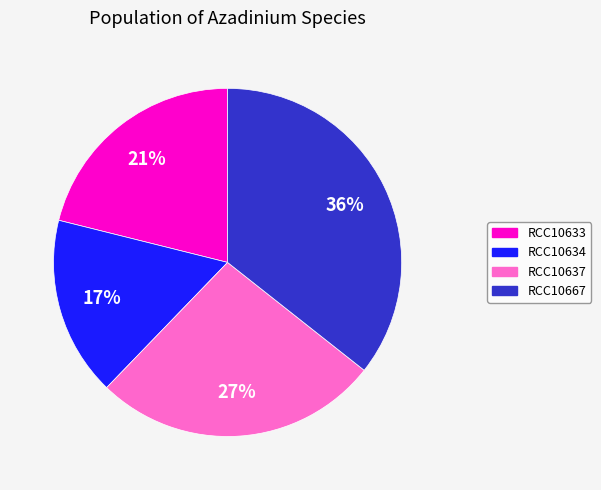

Which category has the smallest portion of the pie?

RCC10634